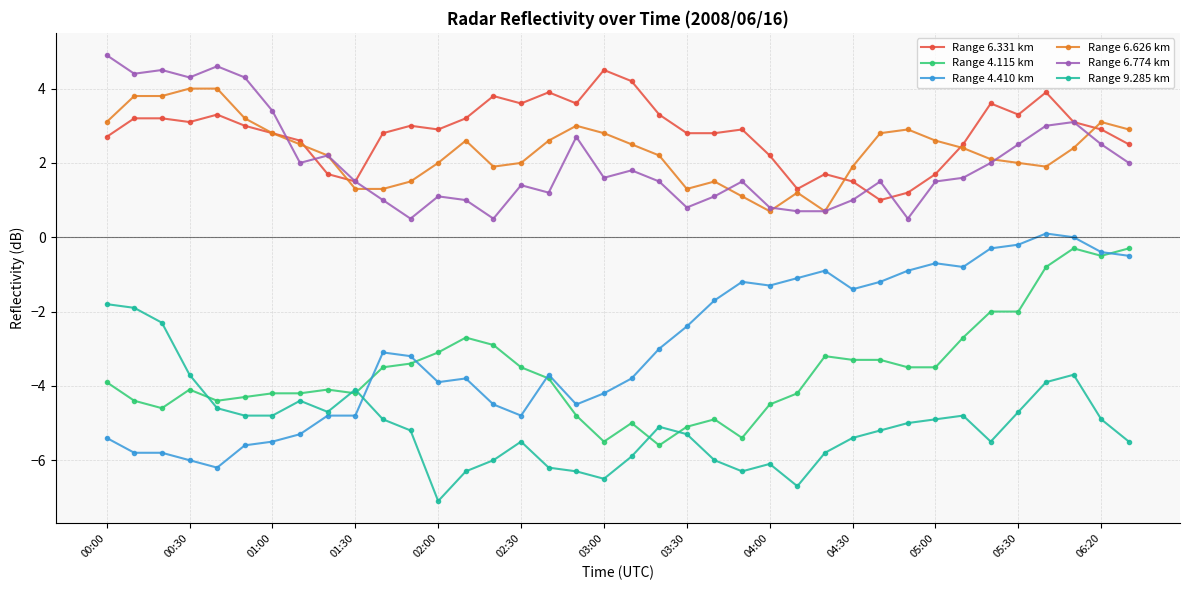

What is the minimum value shown in the chart?

-7.1